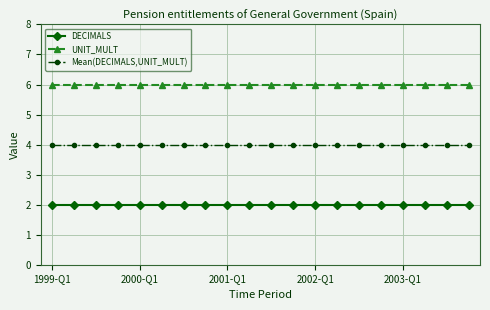

What is the highest value of the UNIT_MULT series?

6